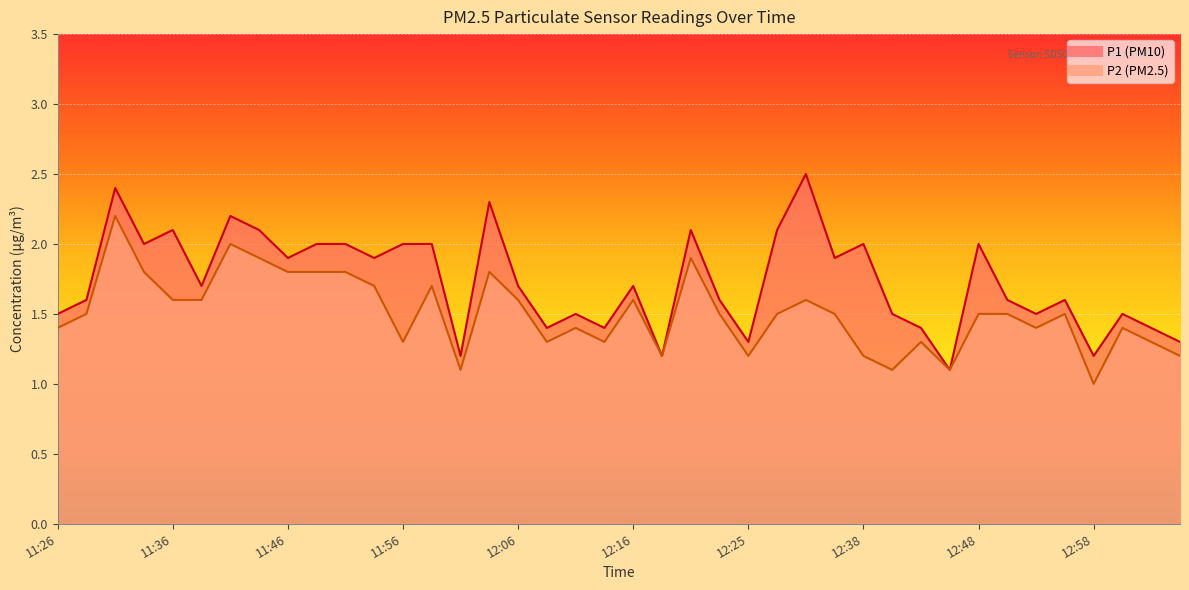

What is the difference between the maximum and minimum values in the P1 series?

1.4